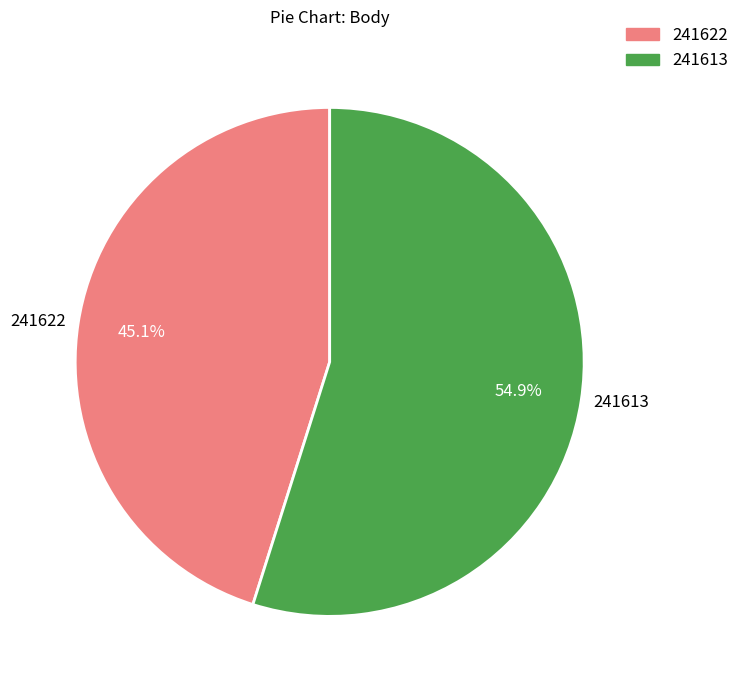

To the nearest percent, what is the combined percentage of 241613 and 241622?

100%